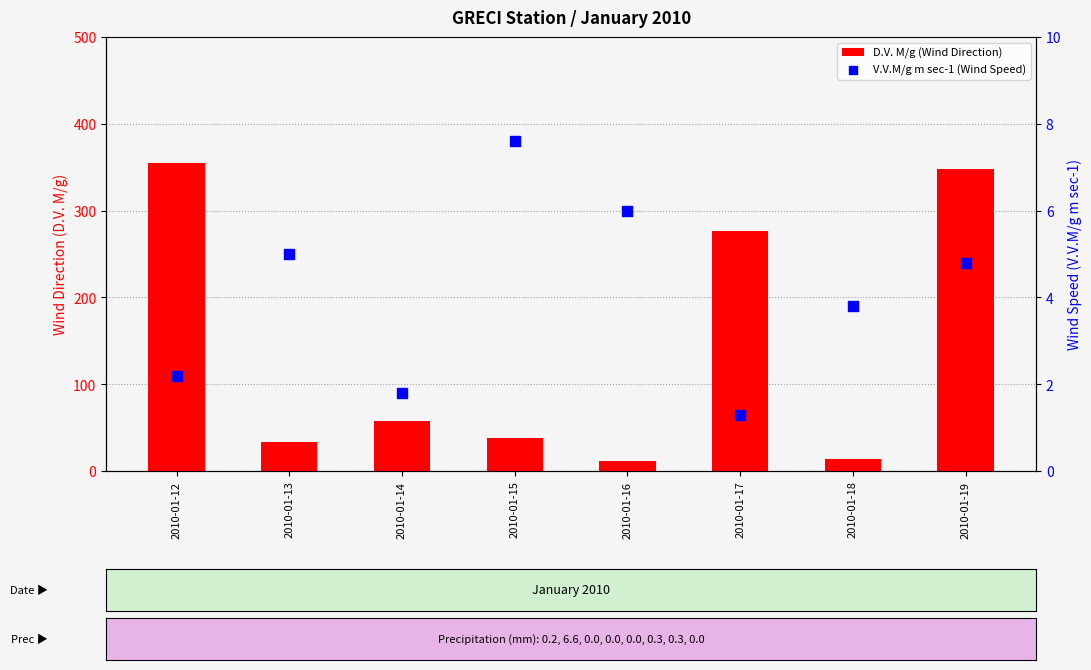

Is the value of D.V. M/g (Wind Direction) at 2010-01-16 greater than the value of V.V.M/g m sec-1 (Wind Speed) at 2010-01-16?

Yes